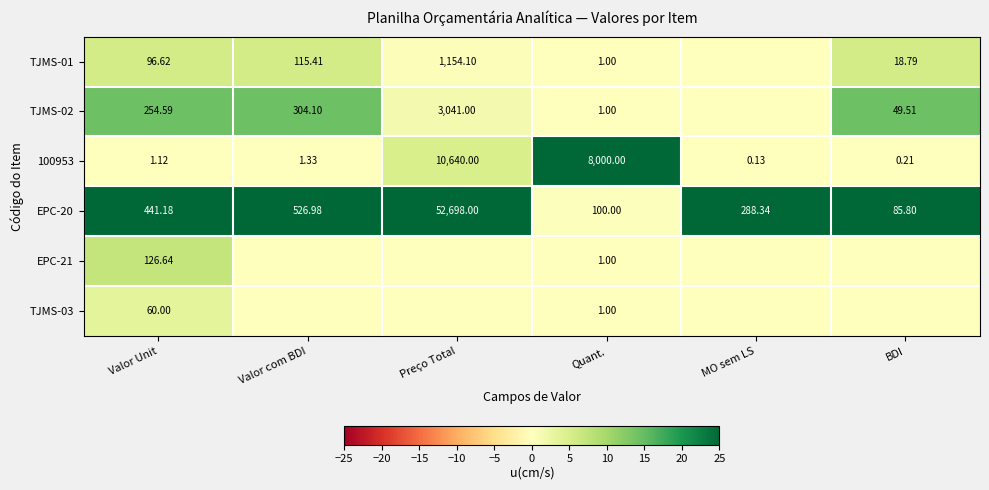

At how many categories does at least one series exceed 19?

6